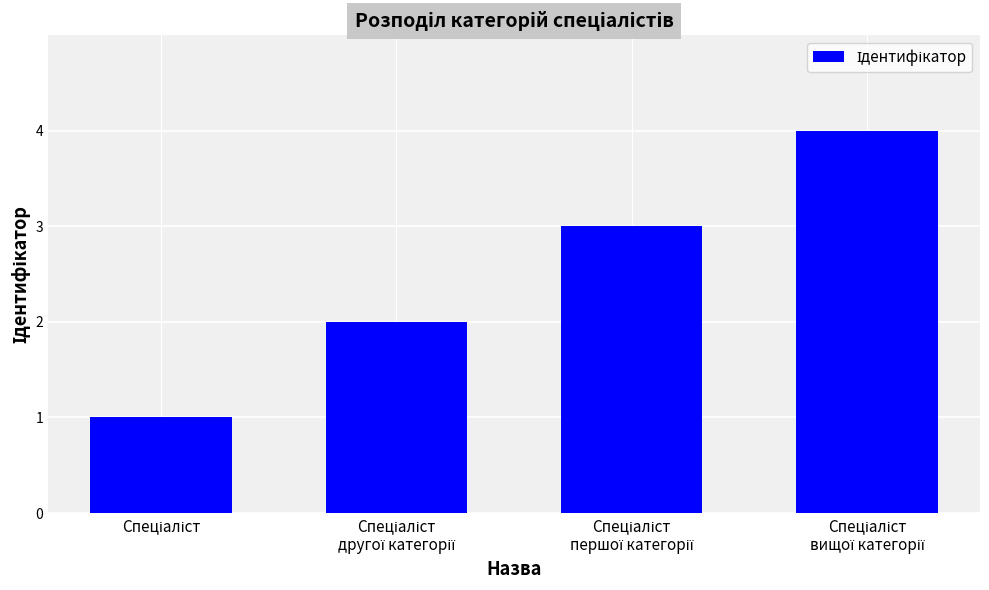

What is the sum of all values?

10